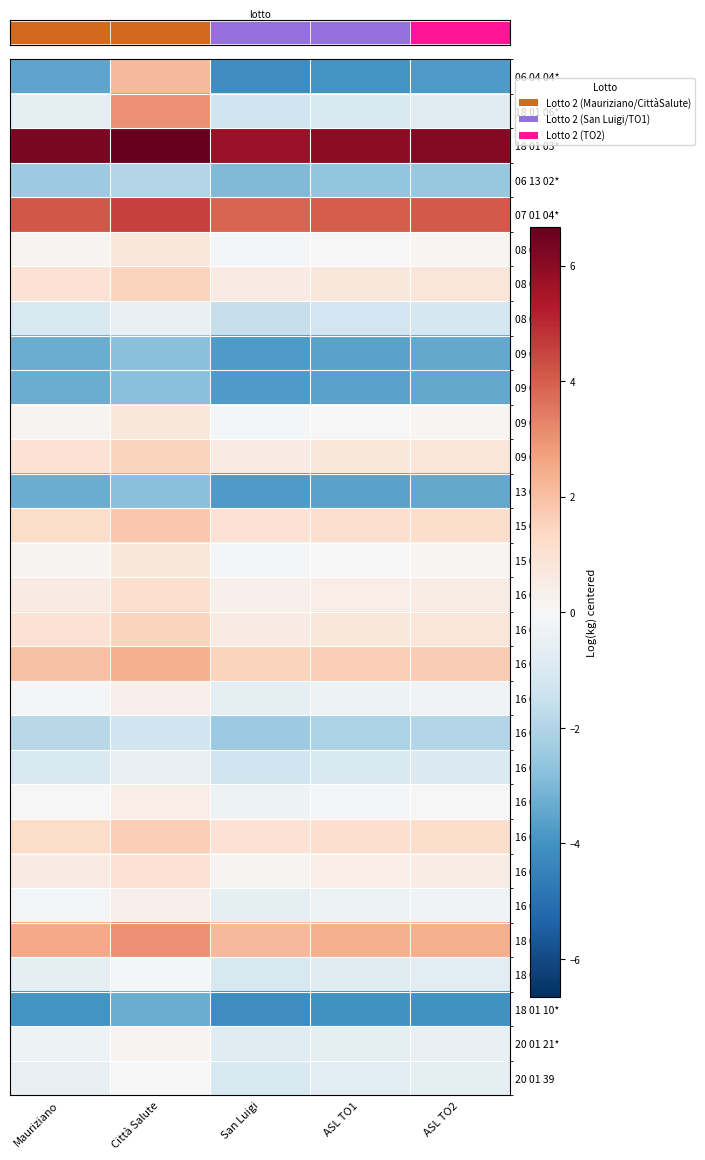

At which category does the chart reach its peak across all series?

Città Salute